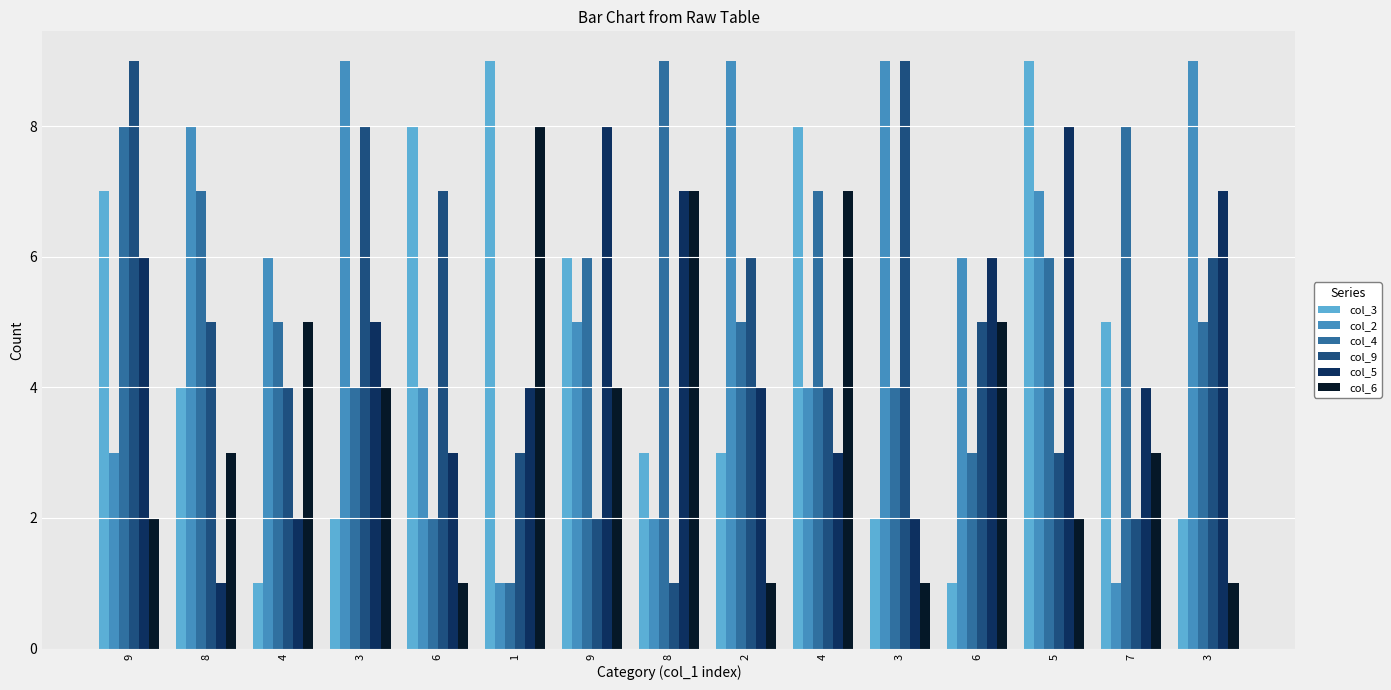

How many bars are there in total?

90